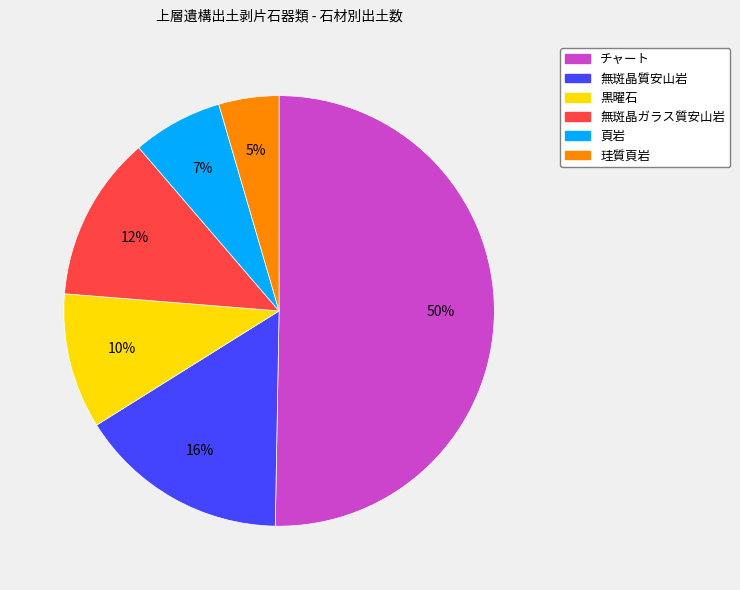

Between 頁岩 and チャート, which is larger?

チャート